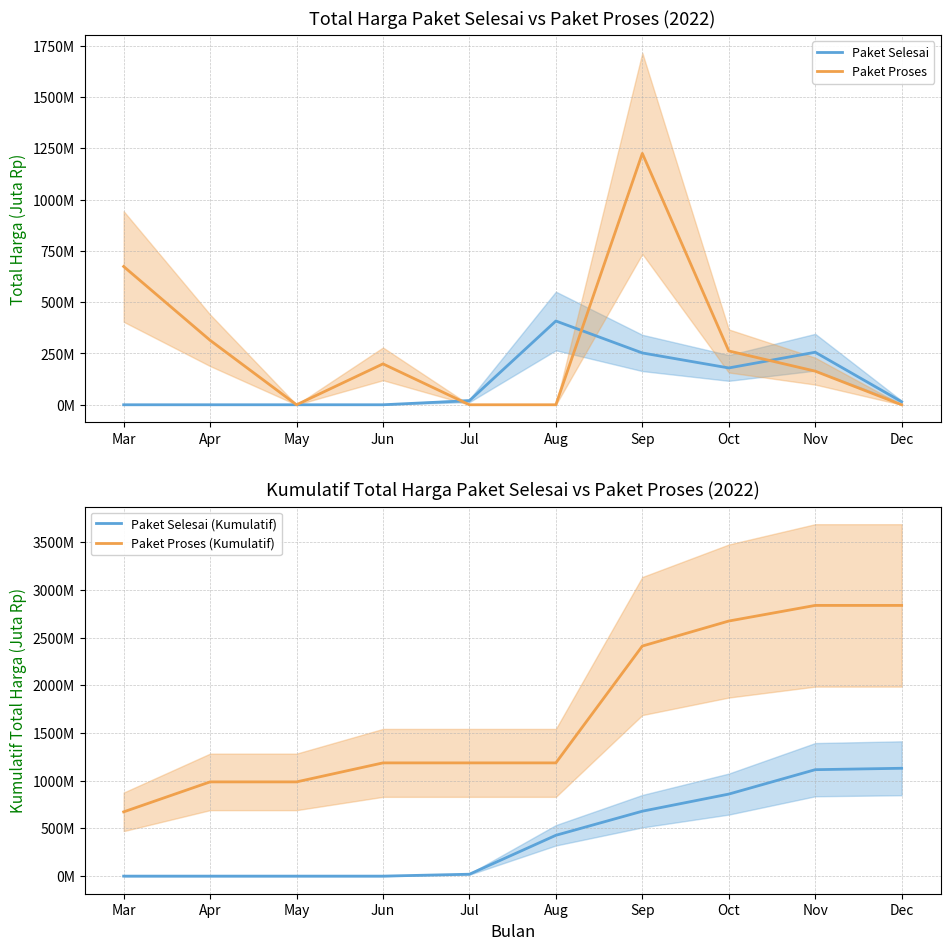

How many data points in Paket Selesai are above 19?

5